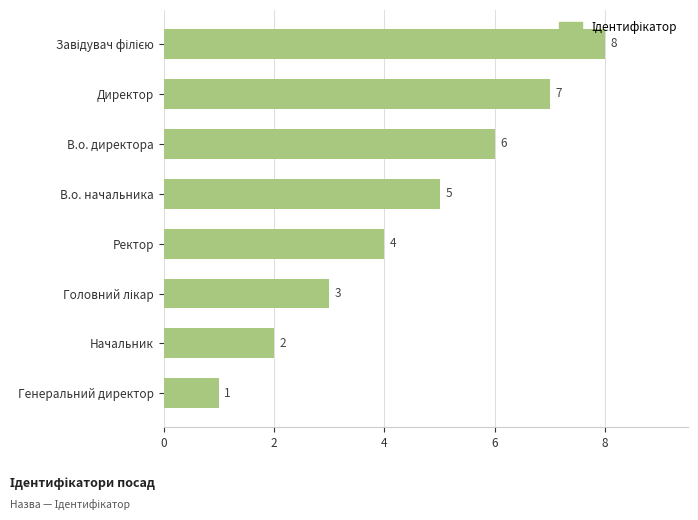

What is the minimum value shown in the chart?

1